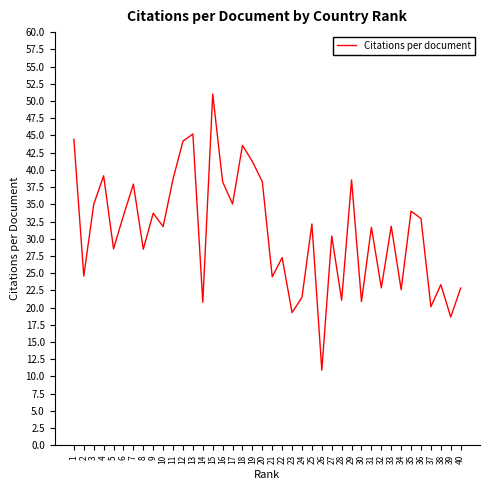

What is the average value?

31.0